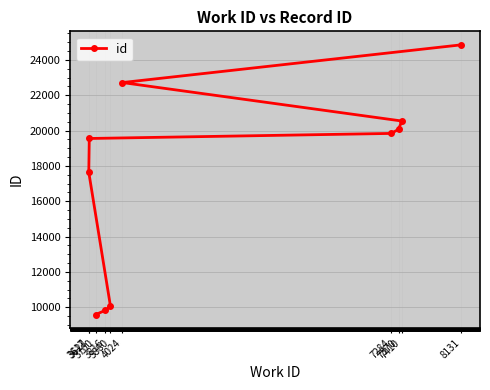

Which label corresponds to the smallest value in the chart?

3700